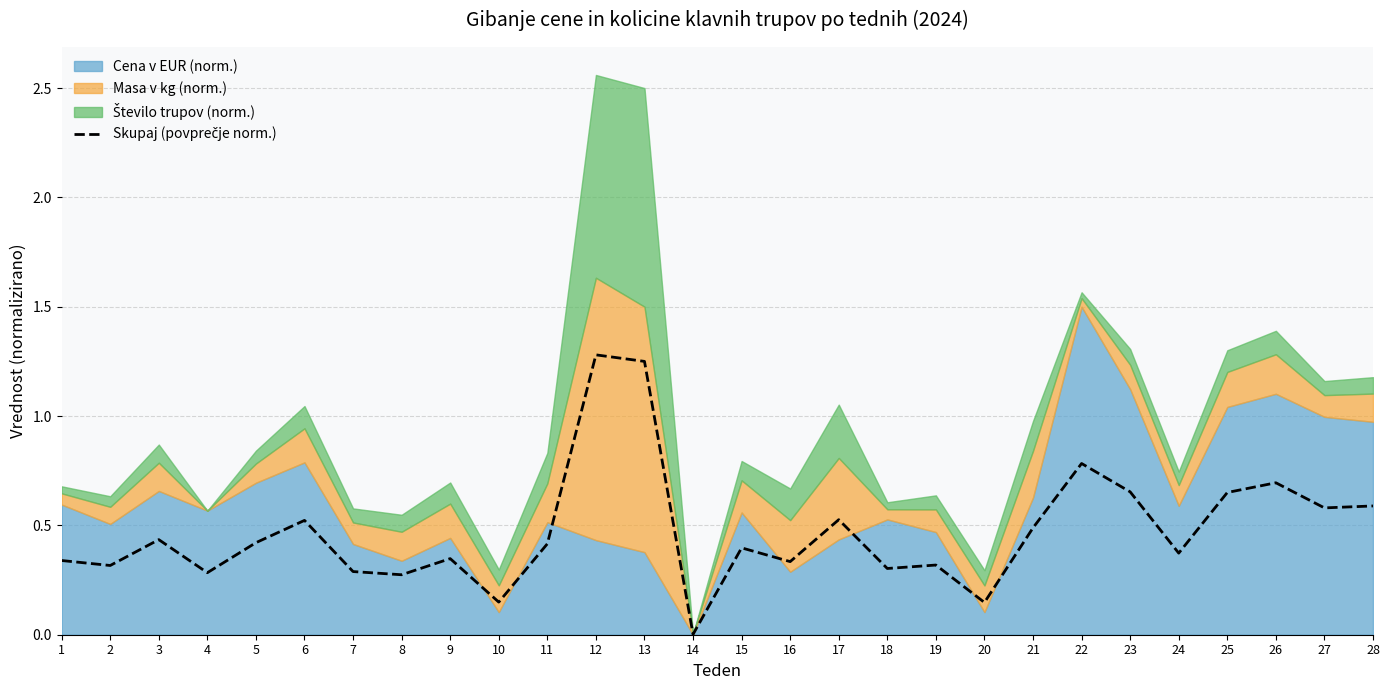

List the labels in order of value, smallest first.

14, 20, 10, 8, 4, 7, 18, 2, 19, 16, 1, 9, 24, 15, 11, 5, 3, 21, 6, 17, 27, 28, 25, 23, 26, 22, 13, 12